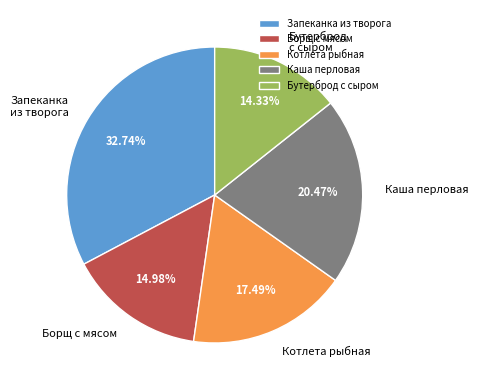

Is there any slice that represents more than half of the pie?

No